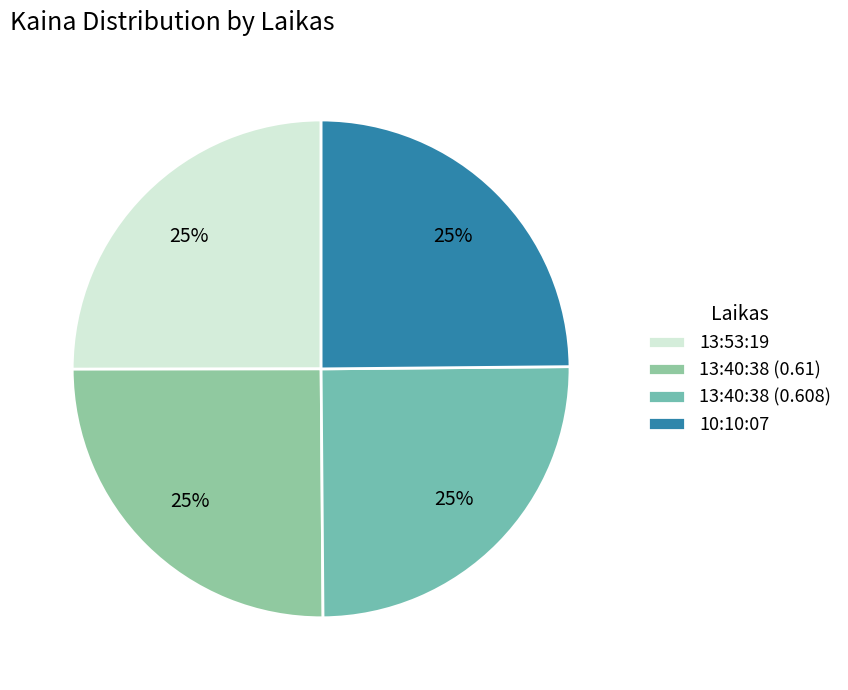

How many slices are in this pie chart?

4